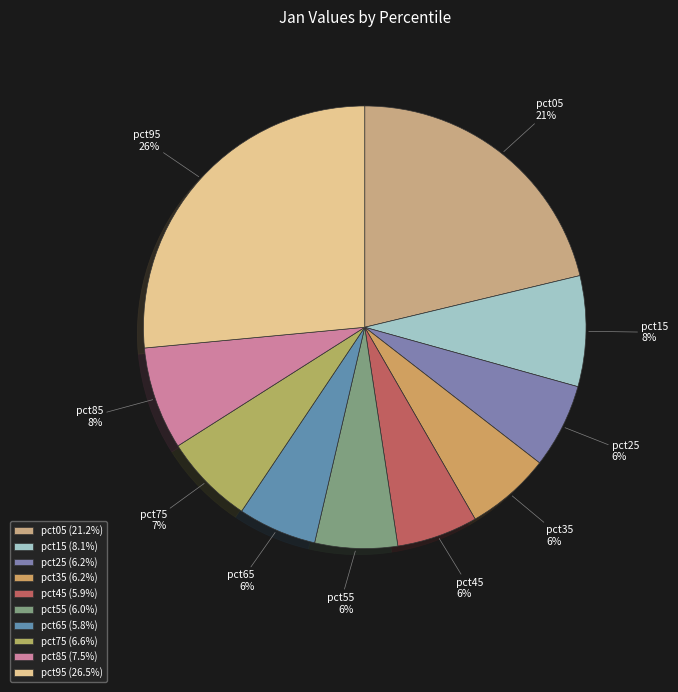

To the nearest percent, what is the combined percentage of pct15 and pct35?

14%